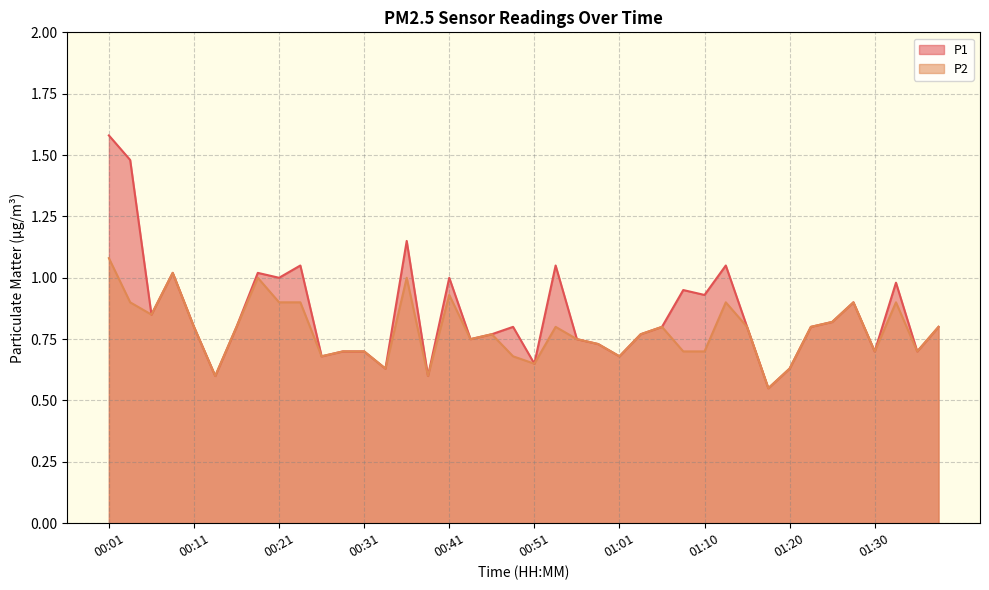

Rank the categories by P1 value from highest to lowest.

00:01, 00:04, 00:36, 00:24, 00:53, 01:13, 00:09, 00:19, 00:21, 00:41, 01:32, 01:08, 01:10, 01:27, 00:06, 01:25, 00:11, 00:16, 00:48, 01:05, 01:15, 01:23, 01:37, 00:46, 01:03, 00:43, 00:56, 00:58, 00:29, 00:31, 01:30, 01:35, 00:26, 01:01, 00:51, 00:34, 01:20, 00:14, 00:38, 01:18